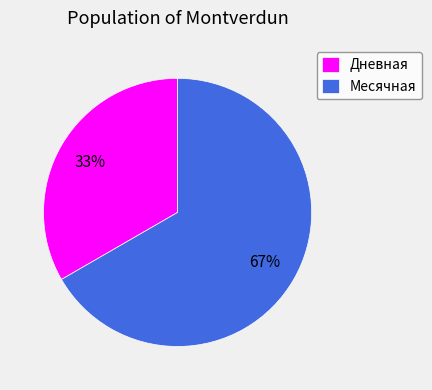

How many segments does this pie chart have?

2